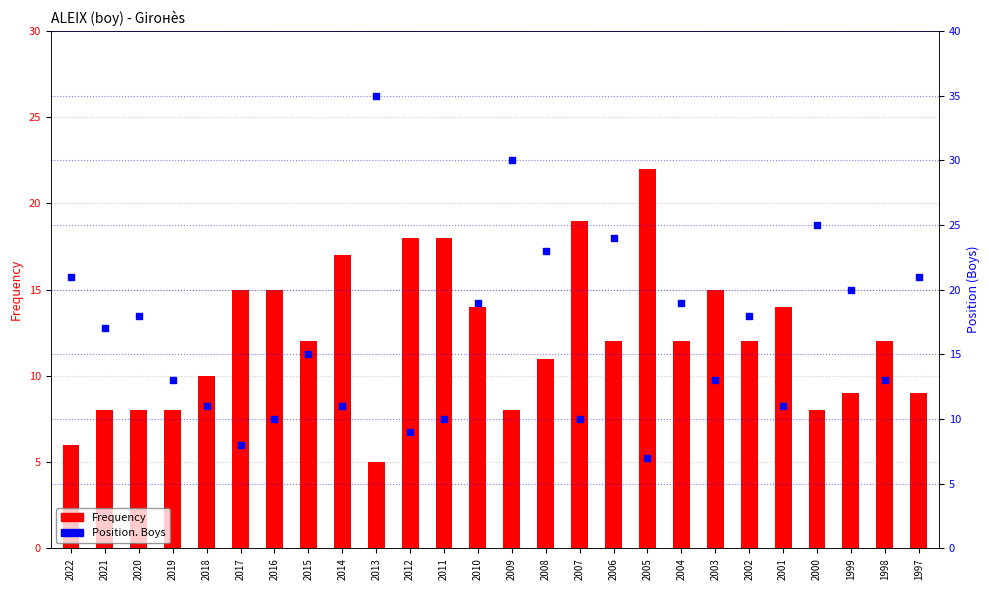

What are all the series names shown in the legend?

Frequency, Position. Boys